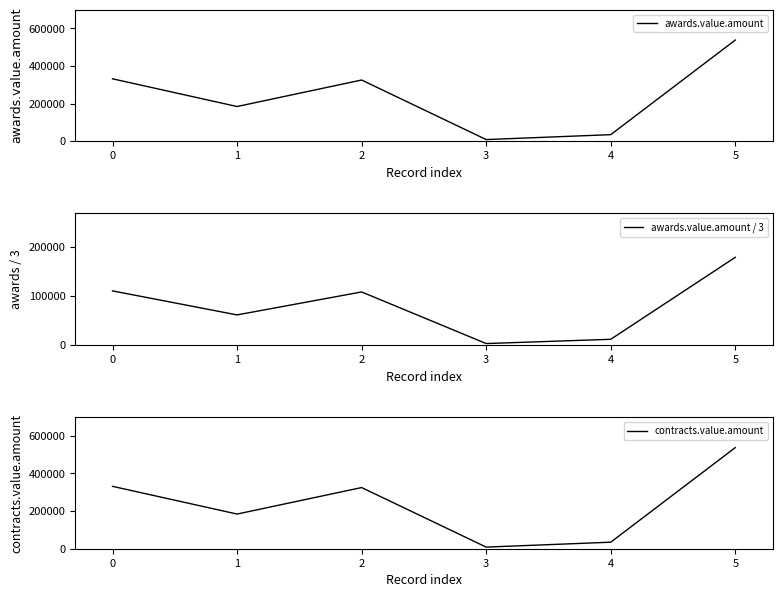

Between 3 and 5, which series saw the biggest shift?

awards.value.amount